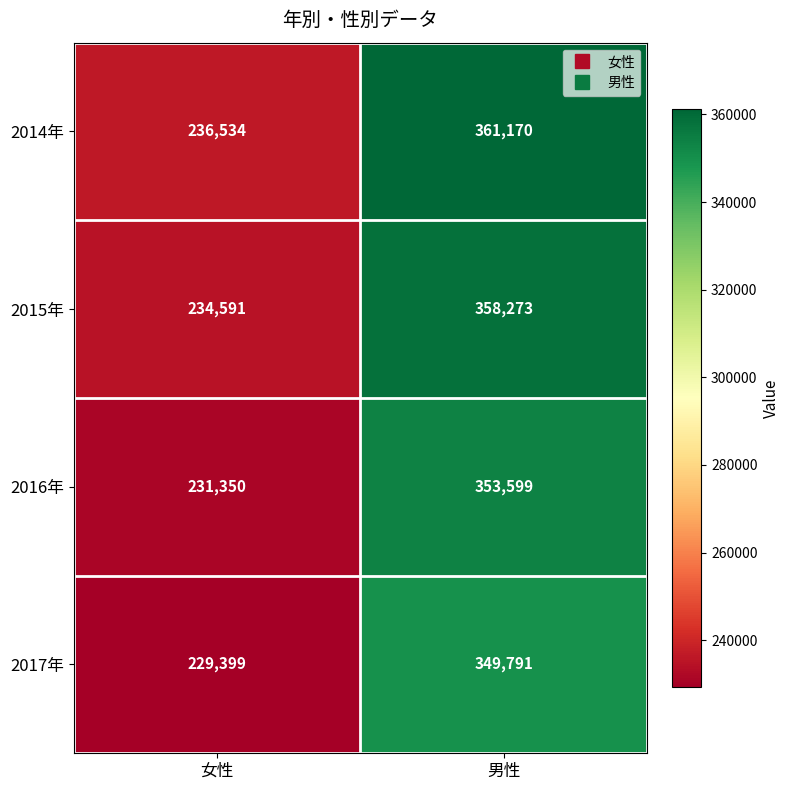

What is the average value of the 2017年 series?

289595